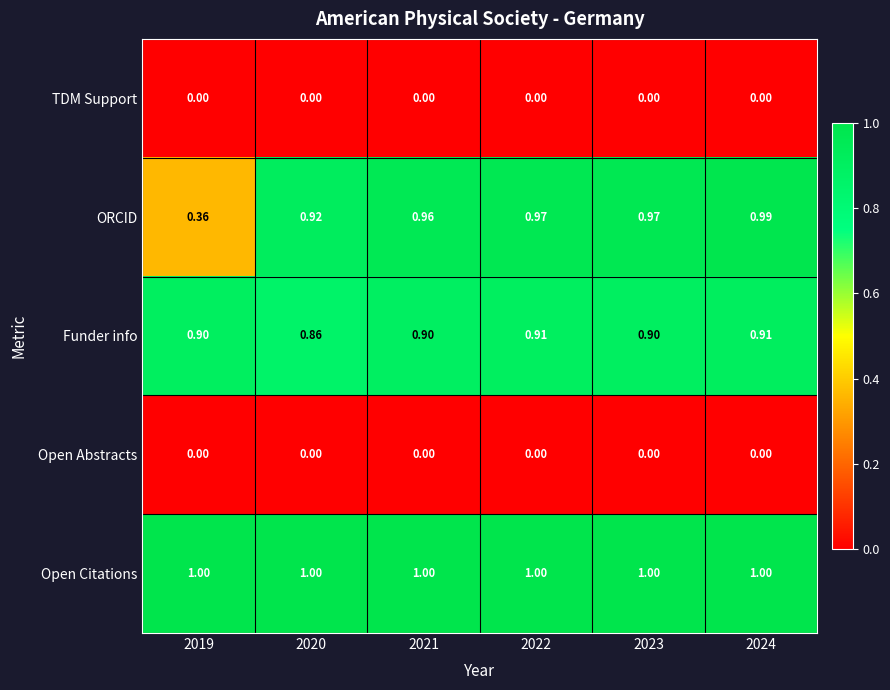

How many categories are shown in the chart?

6